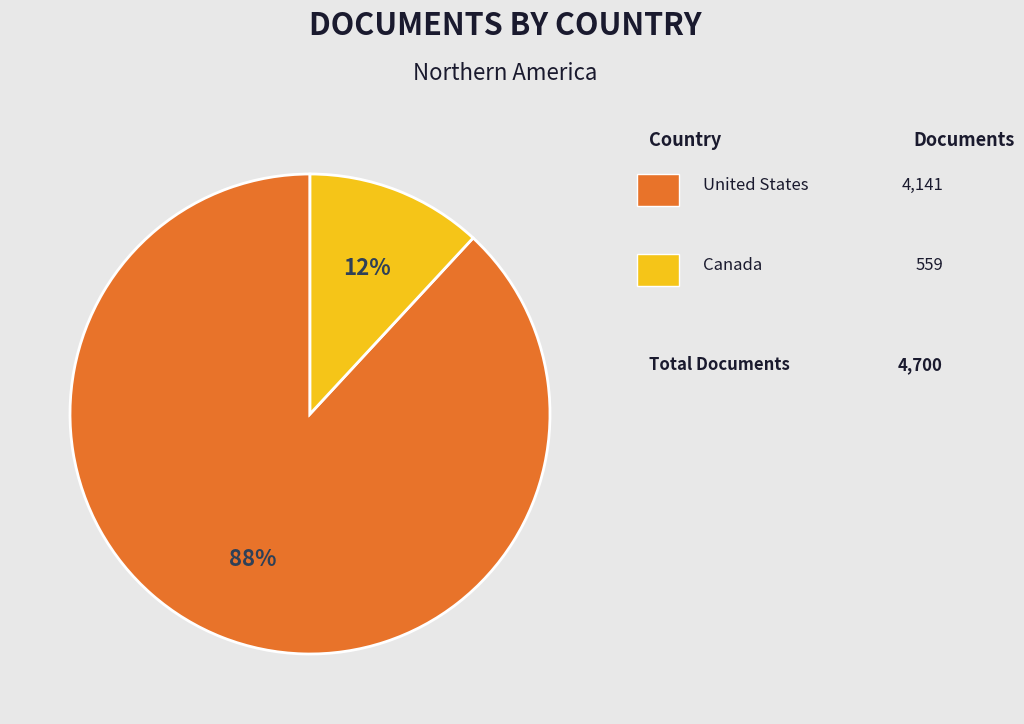

Is there a majority slice in this chart?

Yes